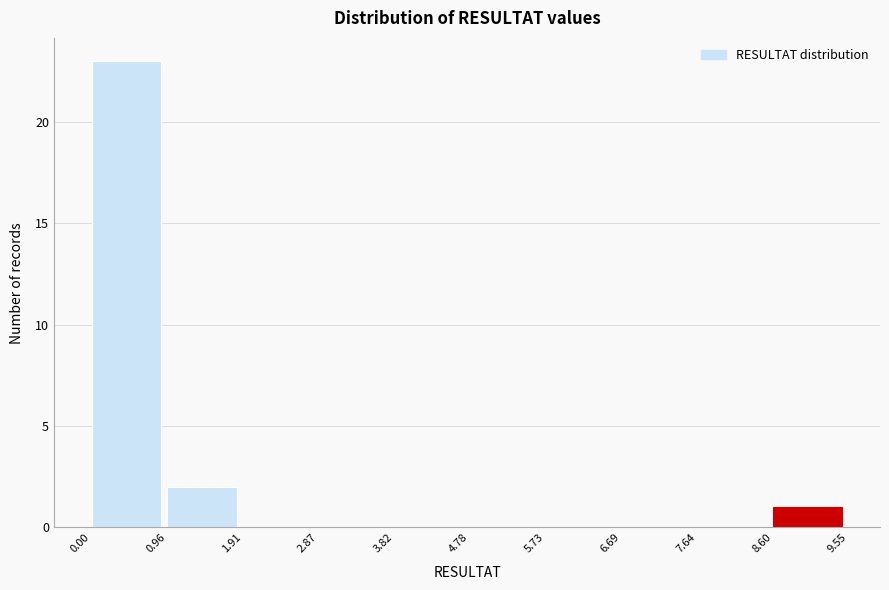

What is the height of the bar covering 8.60 to 9.55 on the x-axis? The values are not printed on the chart, so give them approximately, as read against the axis.

1